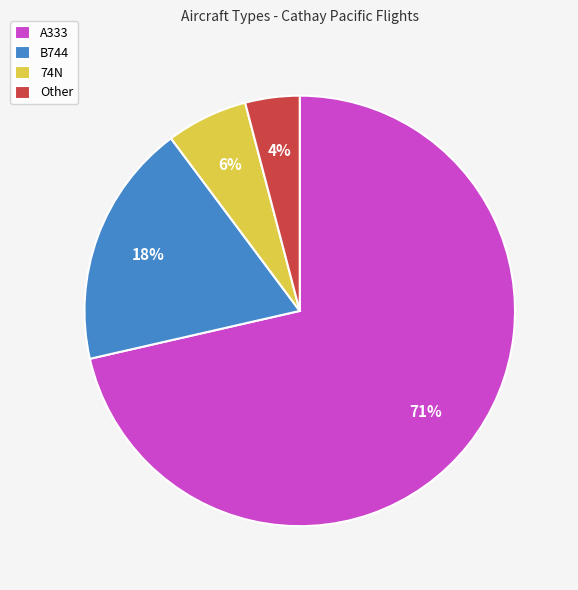

What is the majority slice?

A333